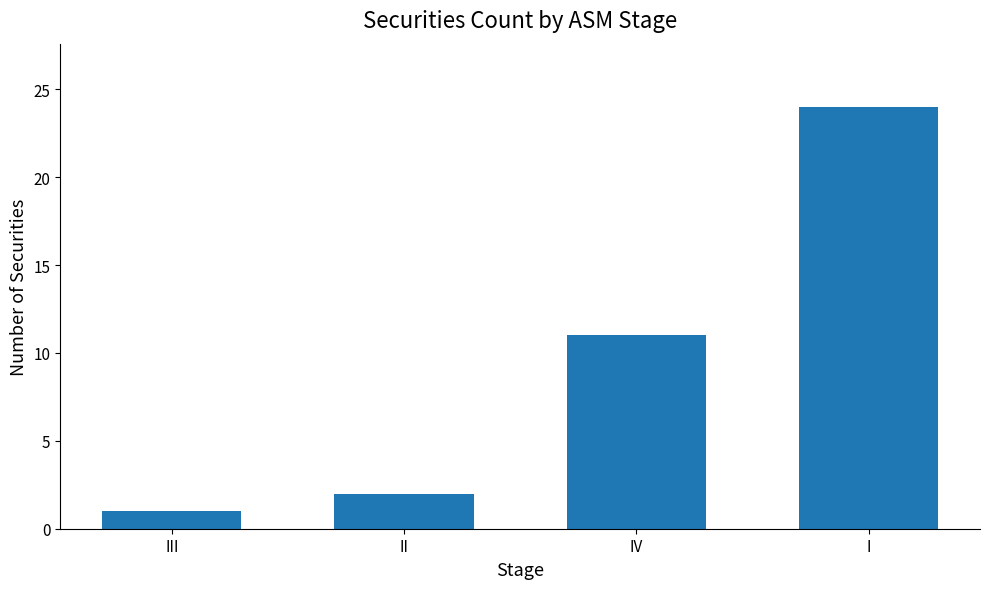

Are the bars horizontal?

No